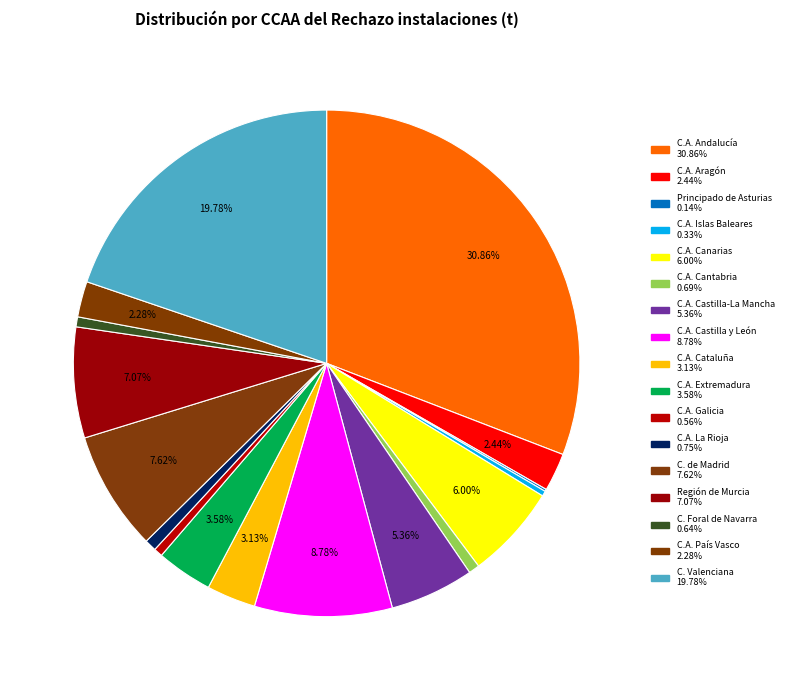

Does C.A. Cantabria account for over 50% of the chart?

No